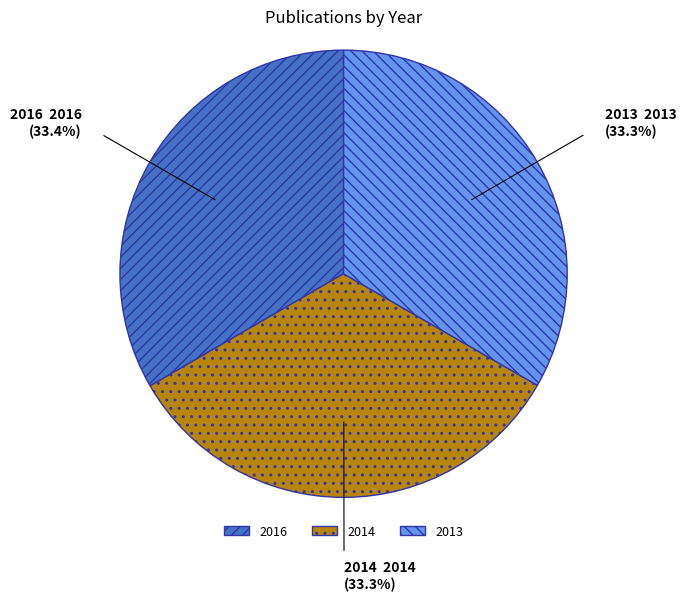

Does 2014 account for over 50% of the chart?

No